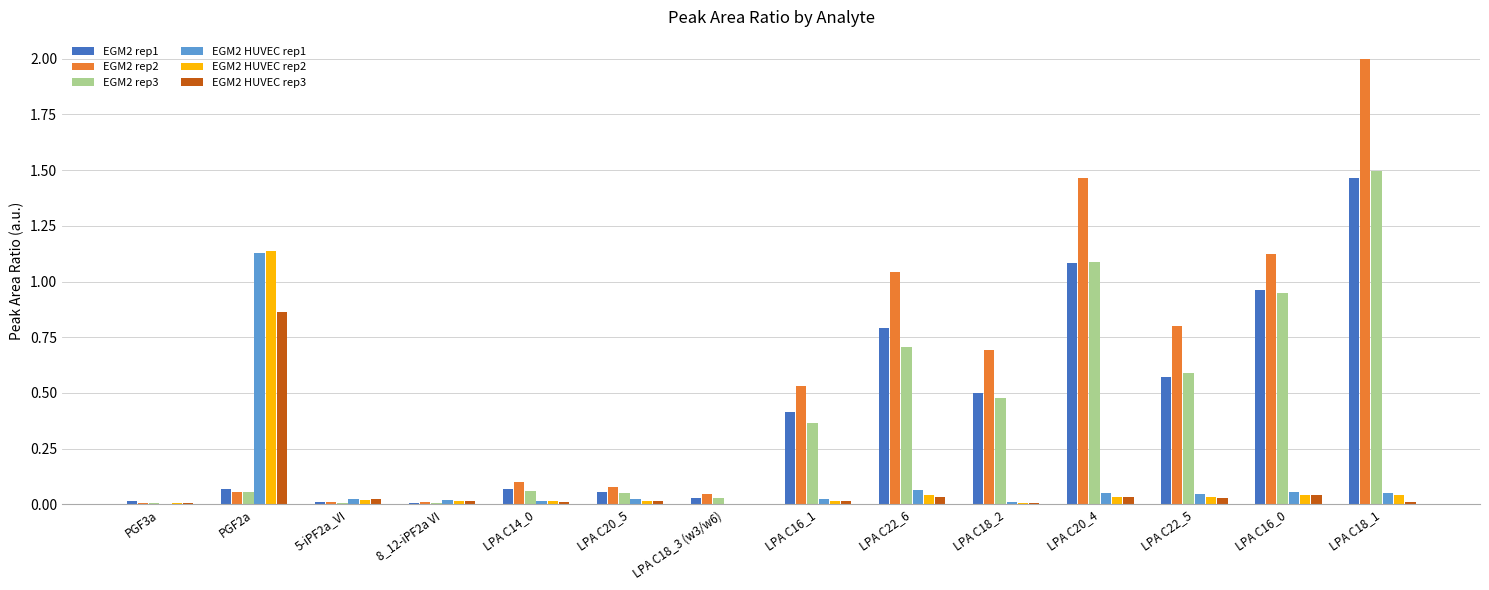

What is the greatest value displayed?

2.0